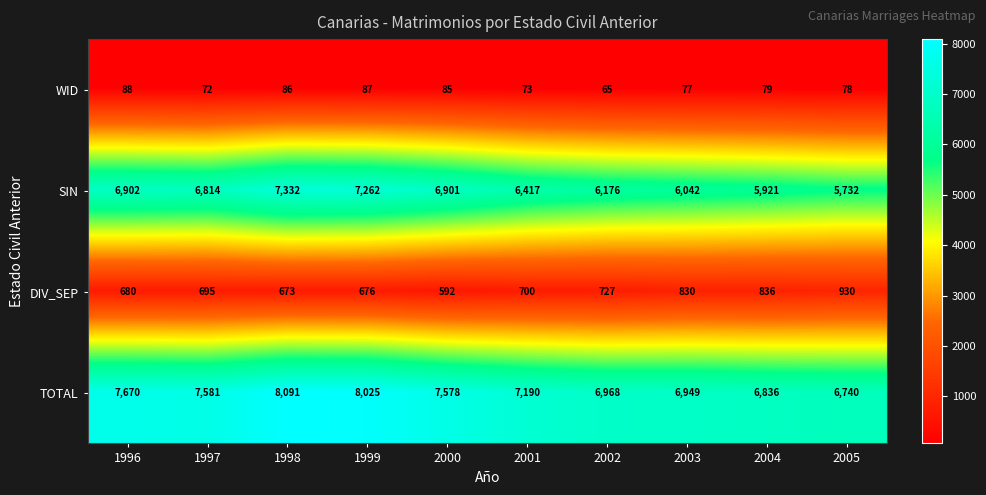

Which category has the lowest value across all series?

2002